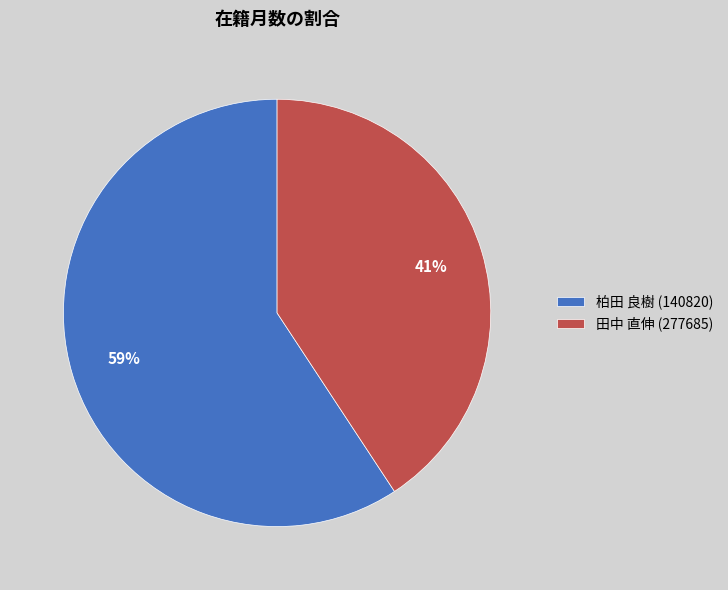

To the nearest percent, what is the combined percentage of 田中 直伸 (277685) and 柏田 良樹 (140820)?

100%